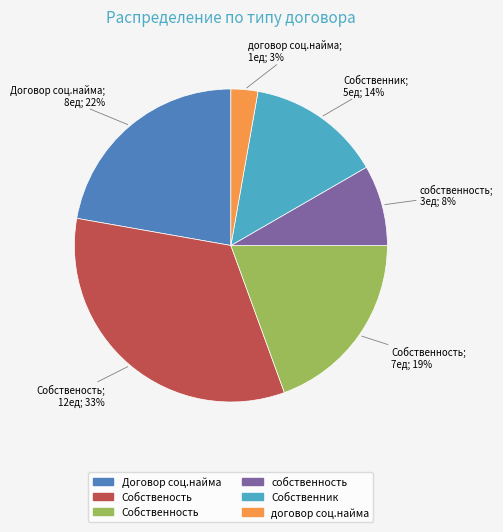

Count the number of slices in the pie.

6